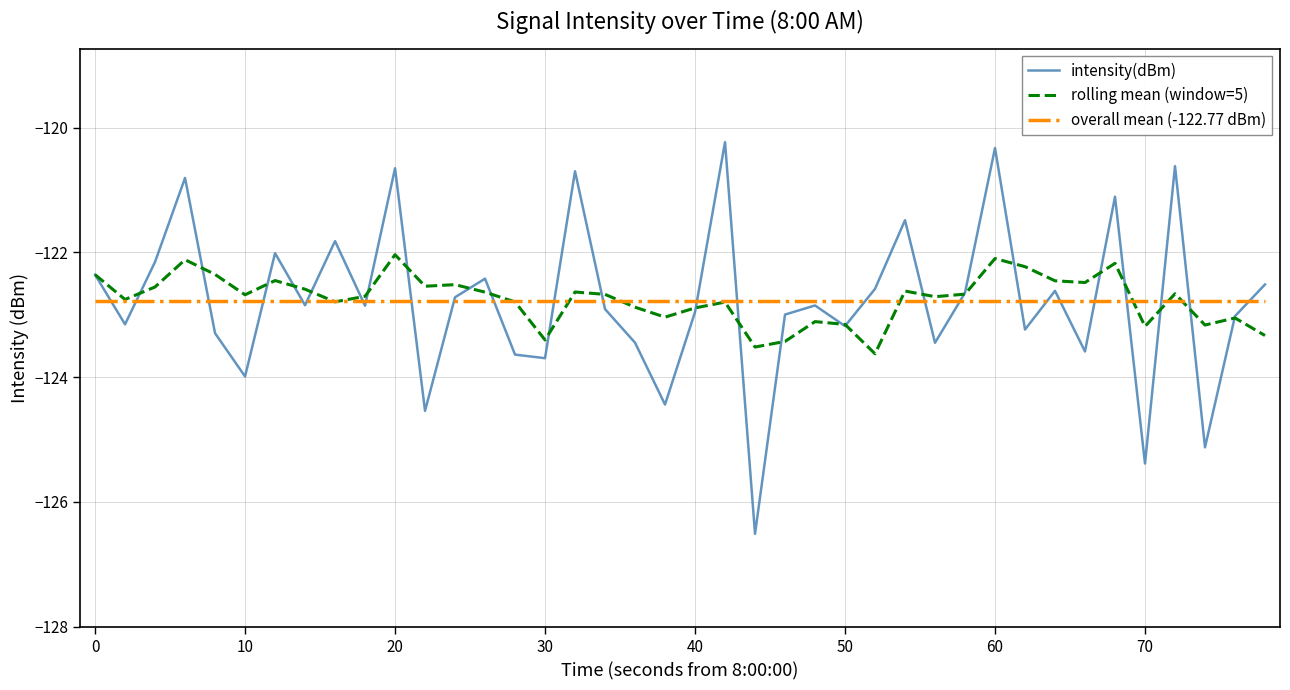

True or false: rolling mean (window=5) and intensity(dBm) intersect in this chart.

True